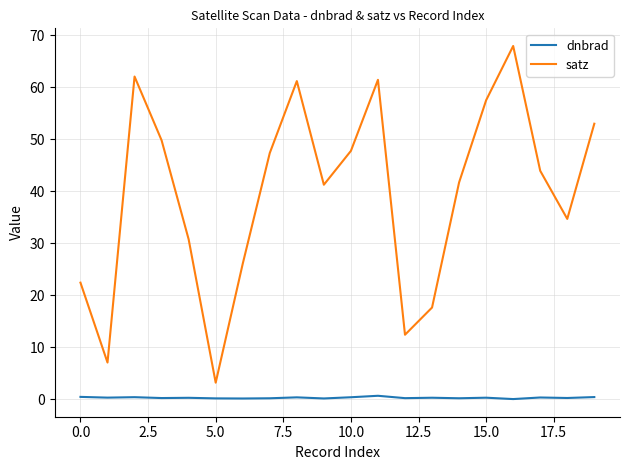

What is the difference between the maximum and minimum values in the satz series?

64.8